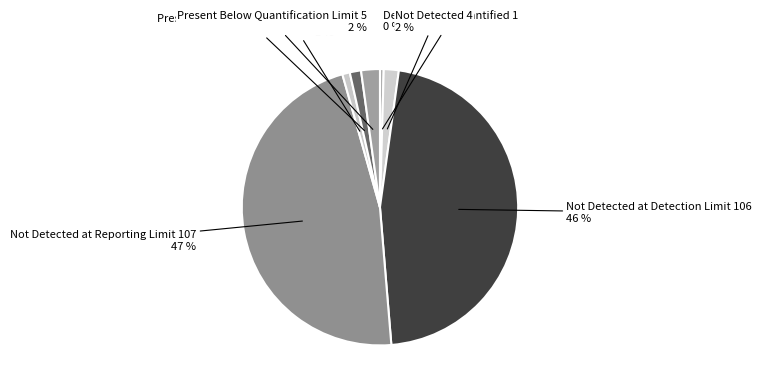

How many segments does this pie chart have?

7